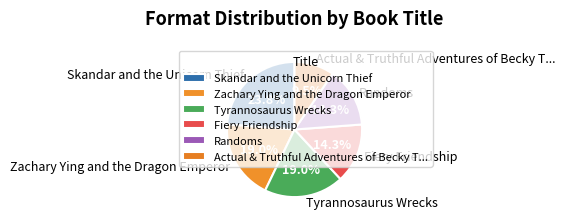

Does Zachary Ying and the Dragon Emperor represent more than half of the total?

No